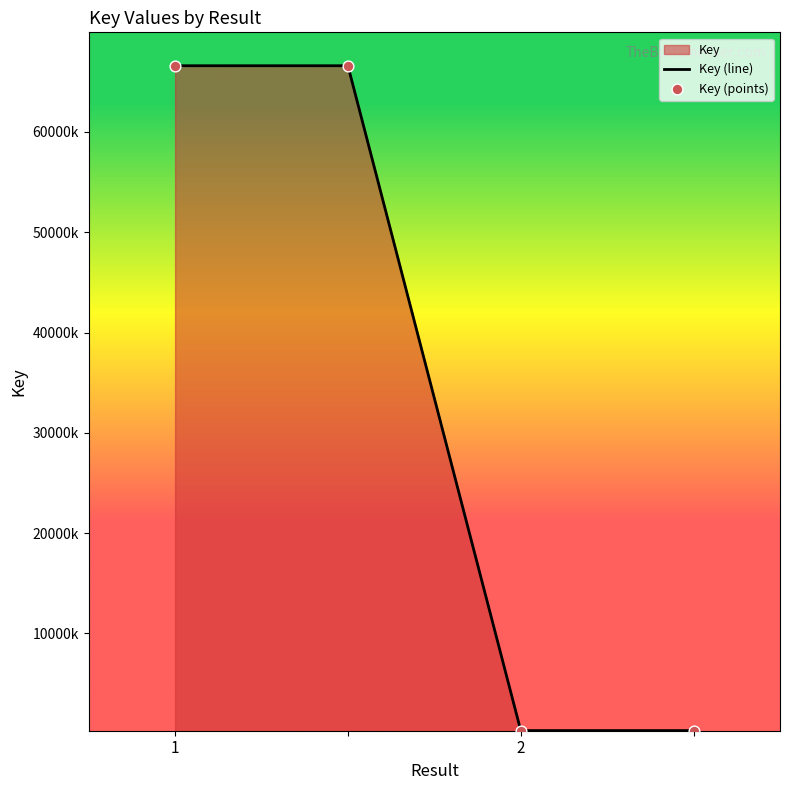

What is the change in value from  to ?

-66269492